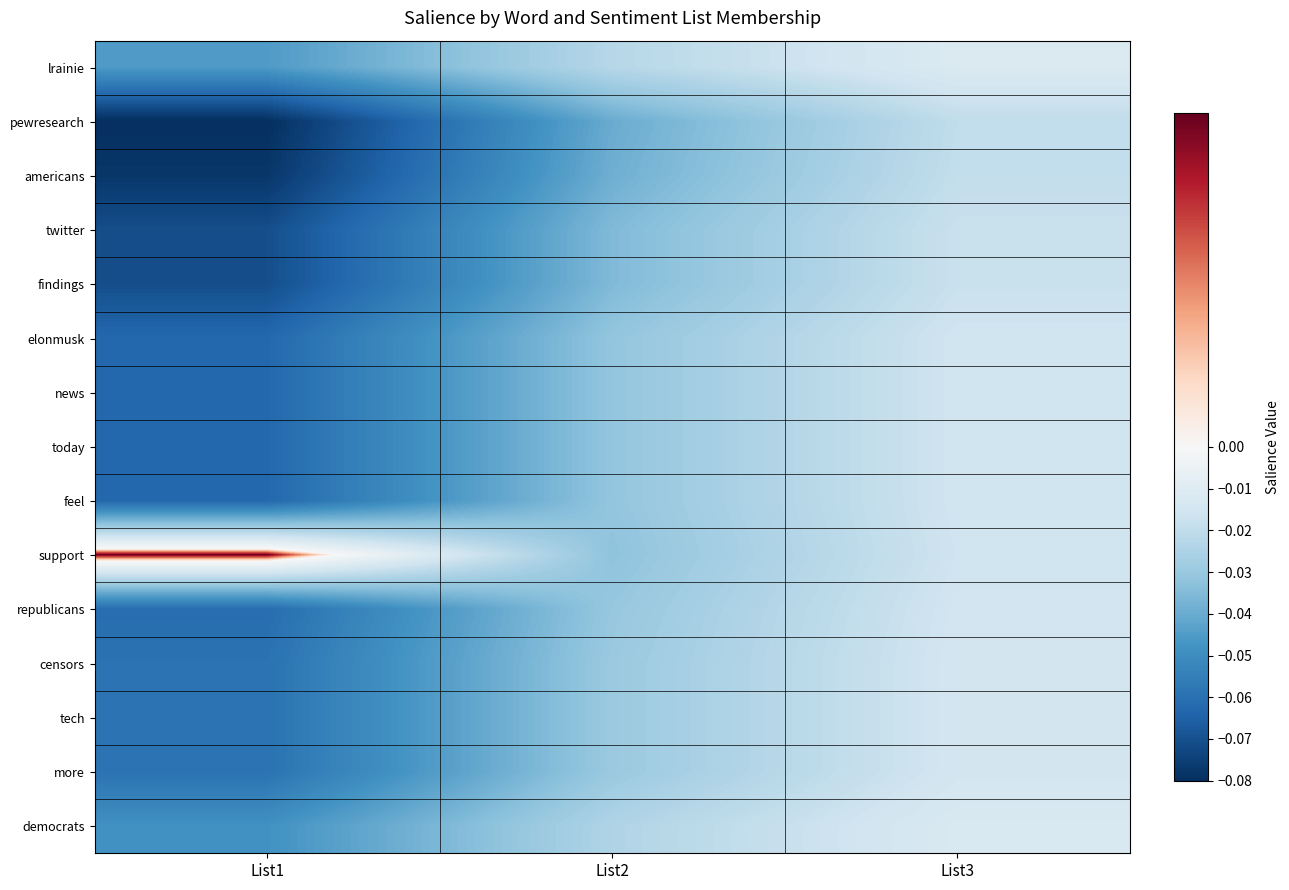

What is the total value across all series at List1?

-0.9